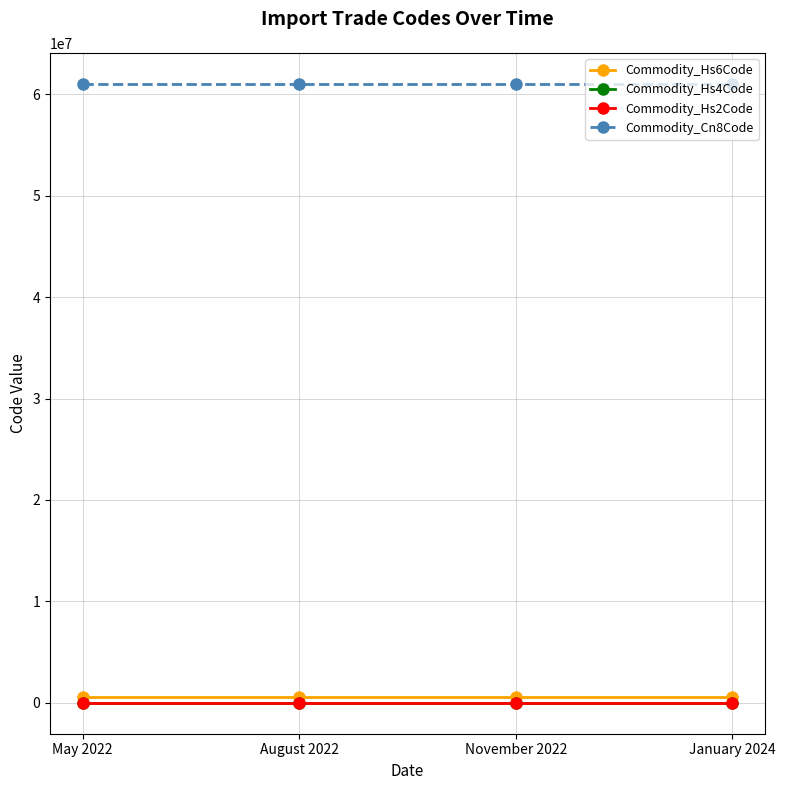

What are all the series names shown in the legend?

Commodity_Hs6Code, Commodity_Hs4Code, Commodity_Hs2Code, Commodity_Cn8Code